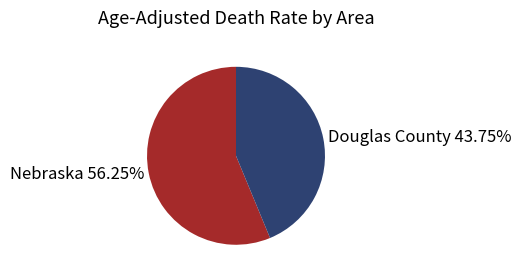

What is the ratio of the value at Douglas County to the value at Nebraska?

0.8